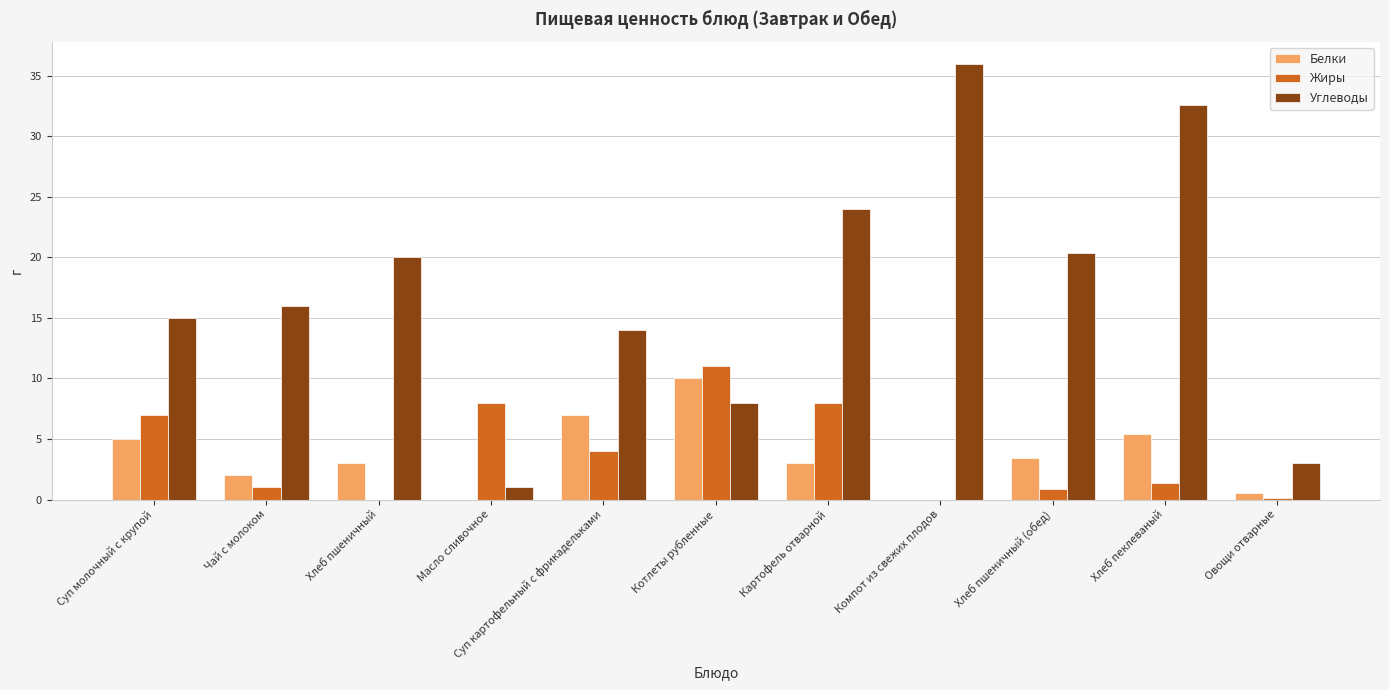

How many groups of bars are there?

11